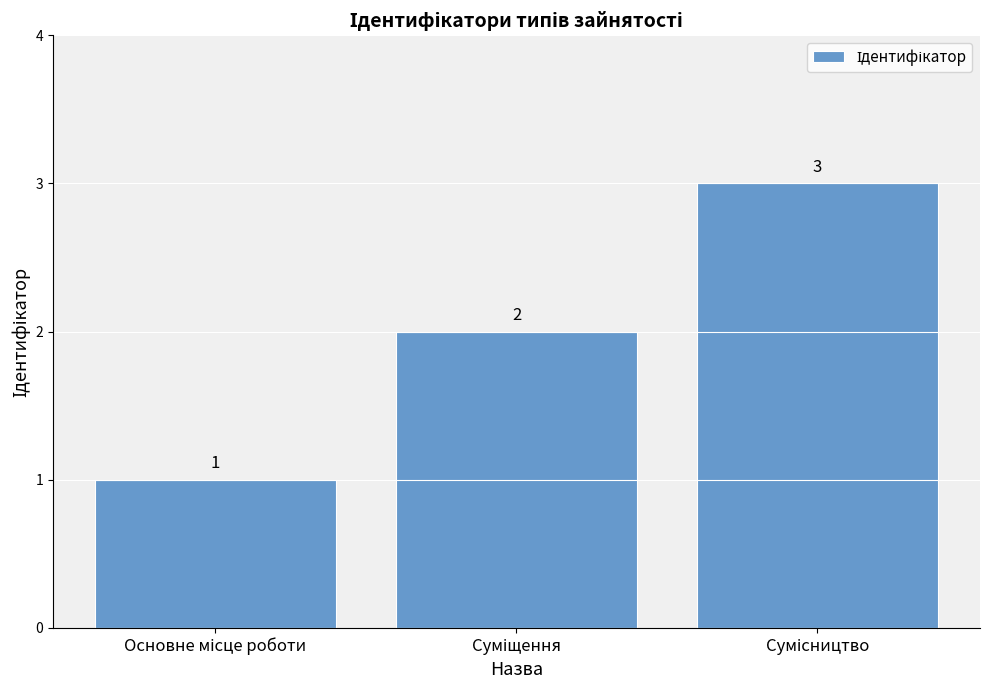

What is the value of the 1st bar from the left?

1